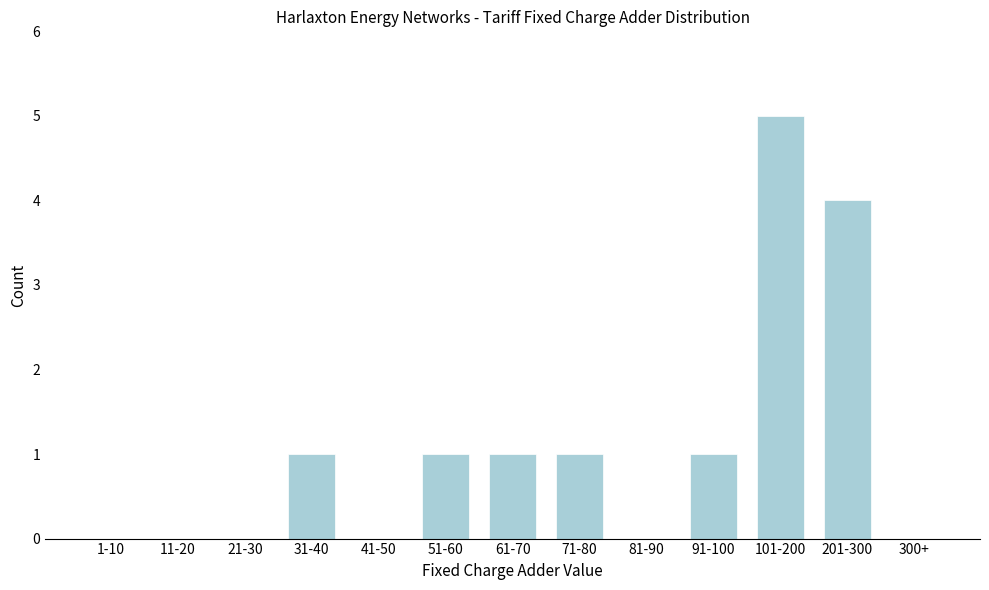

Reading right to left, transcribe all the data shown in this chart.

300+=0	201-300=4	101-200=5	91-100=1	81-90=0	71-80=1	61-70=1	51-60=1	41-50=0	31-40=1	21-30=0	11-20=0	1-10=0